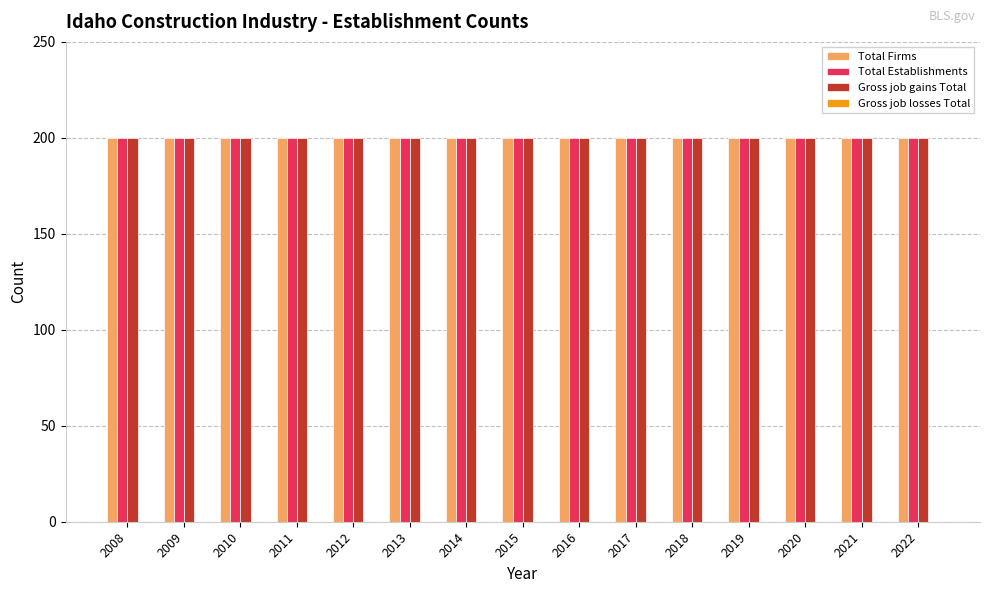

What is the value of the Gross job gains Total bar at the 8th from the left?

200